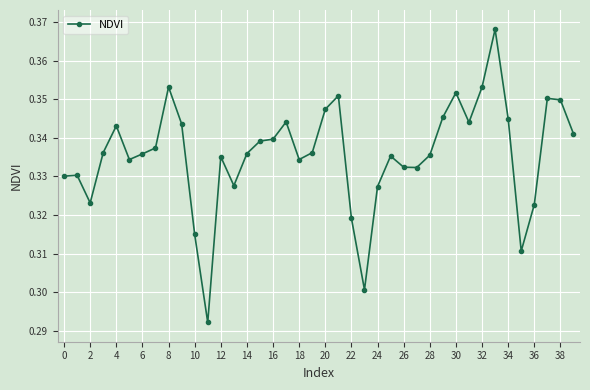

True or false: there are more than 2 points higher than both neighbors.

True